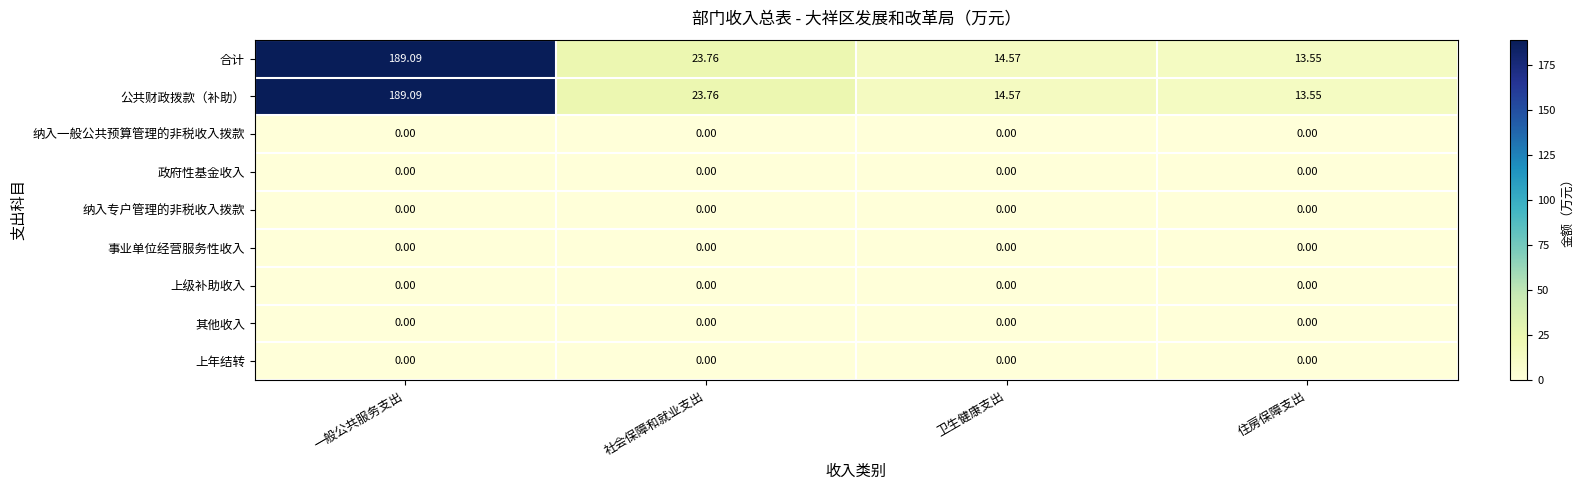

At how many categories does at least one series exceed 76?

1